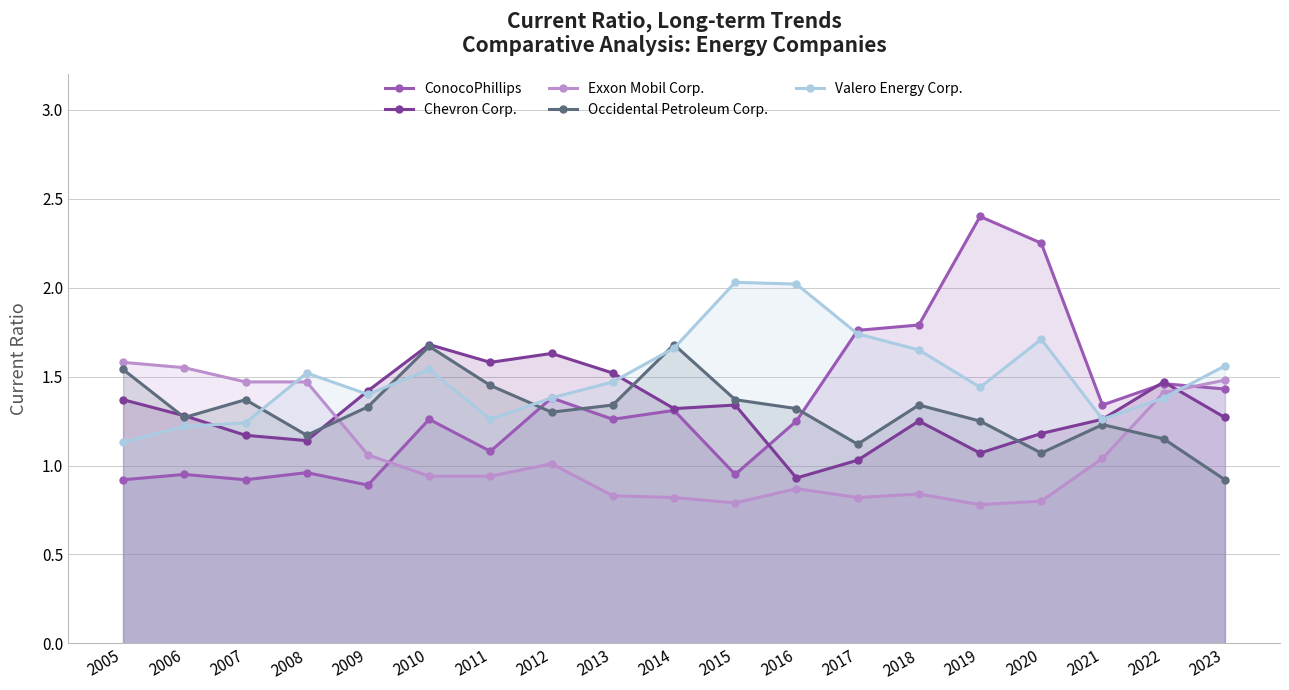

At which category does Valero Energy Corp. reach its first local valley?

2009